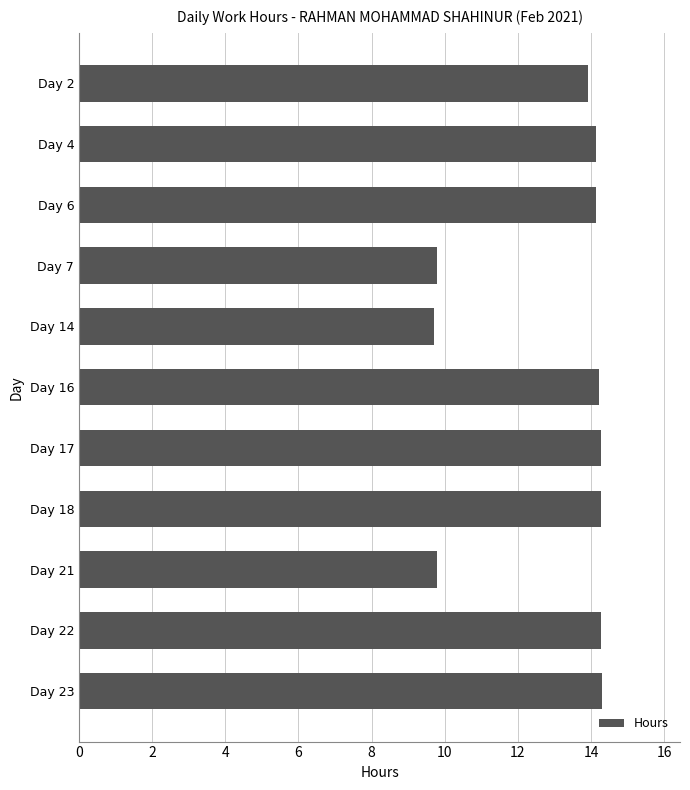

What is the difference between the maximum and minimum values?

4.6